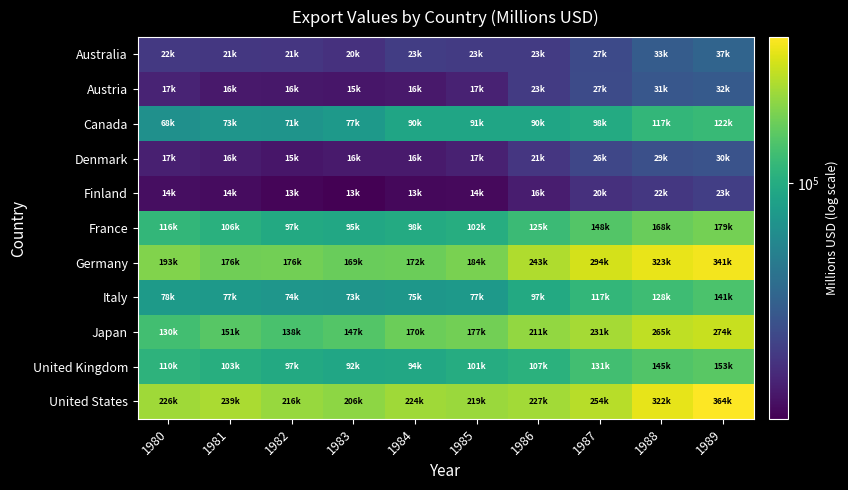

Which series changed the most between 1980 and 1987?

Germany